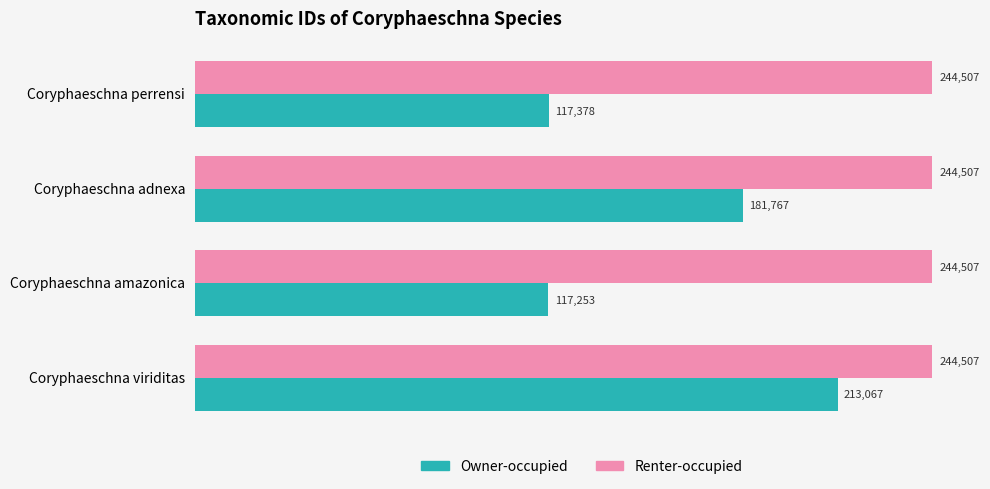

At which label does Owner-occupied reach its peak?

Coryphaeschna viriditas